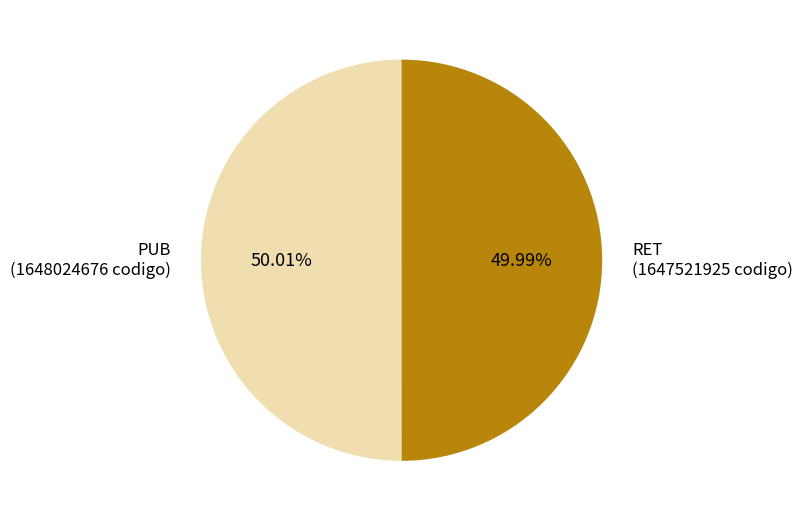

What is the total percentage of RET and PUB?

100.0%